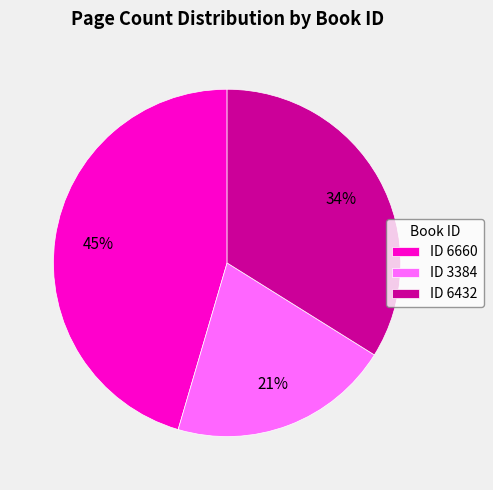

To the nearest percent, what percentage of the pie is ID 6660?

45%